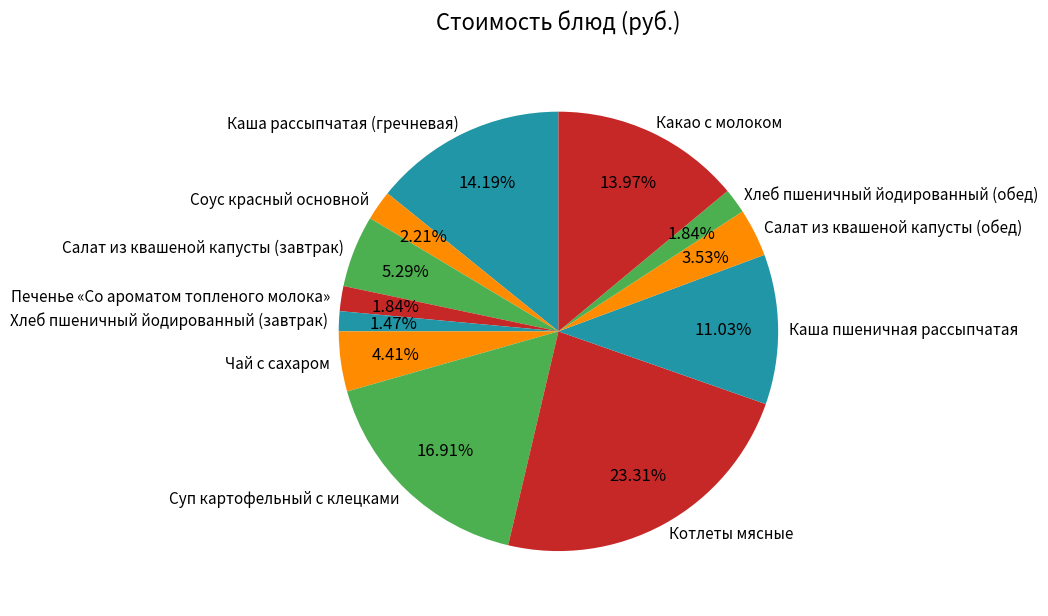

Is Салат из квашеной капусты (обед) the majority of the pie?

No